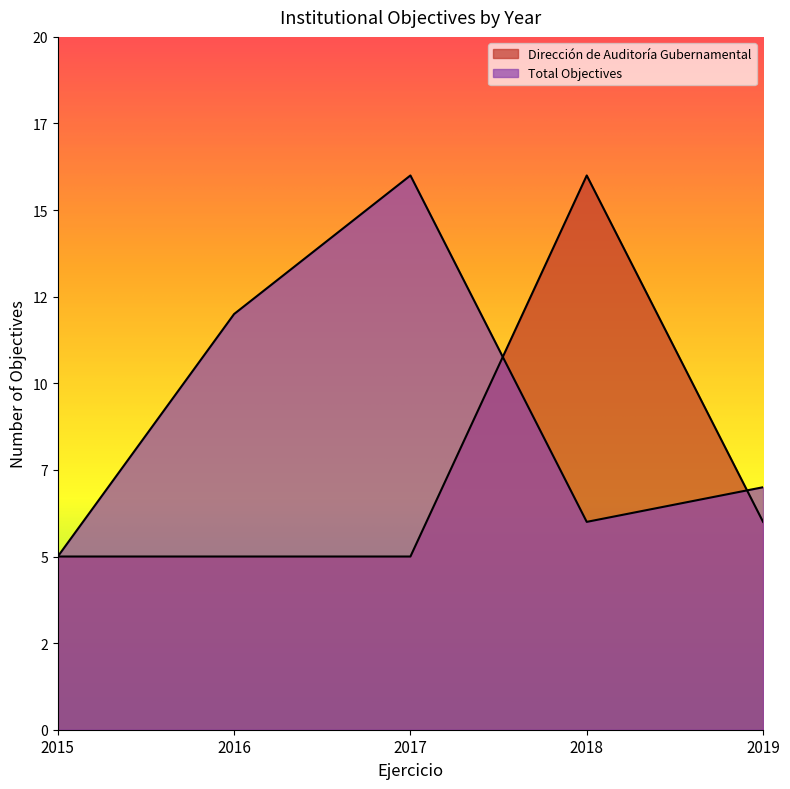

What value does the Dirección de Auditoría Gubernamental series have at 2019?

6